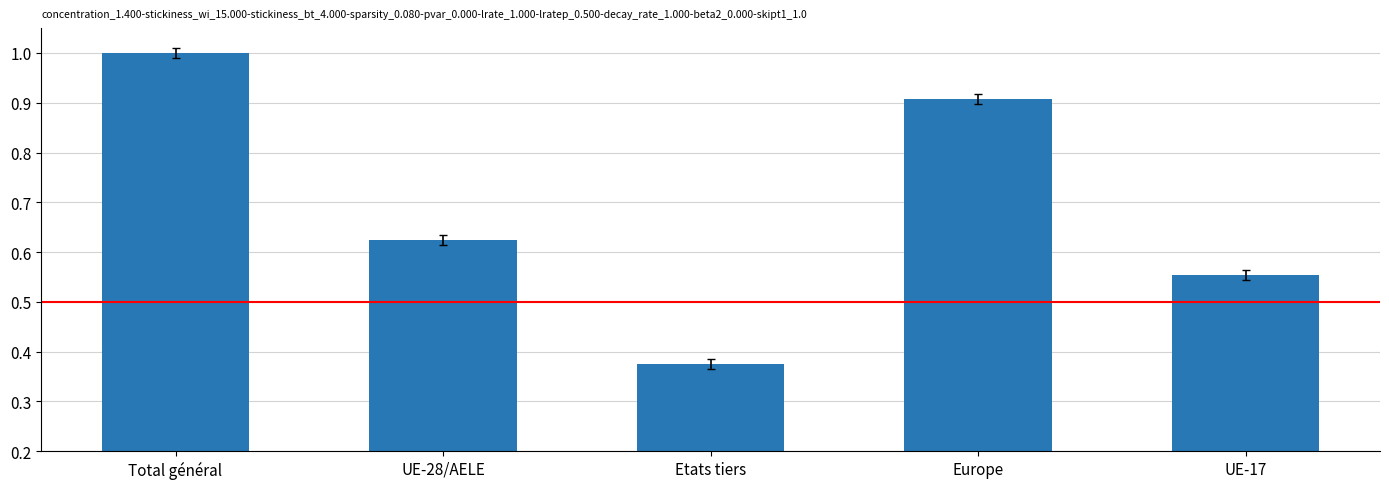

What is the sum of all values?

3.5